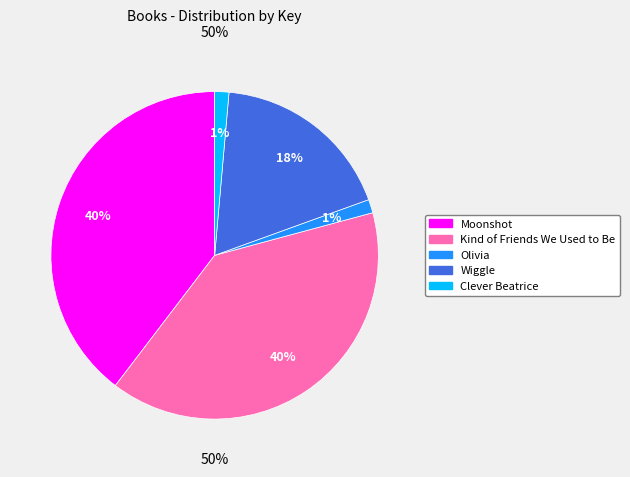

To the nearest percent, what percentage of the pie is Wiggle?

18%